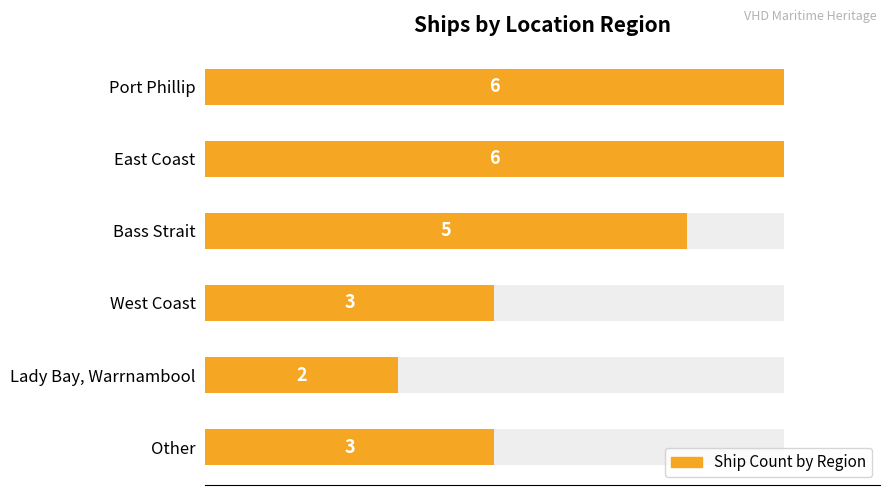

What is the approximate value at Other?

3